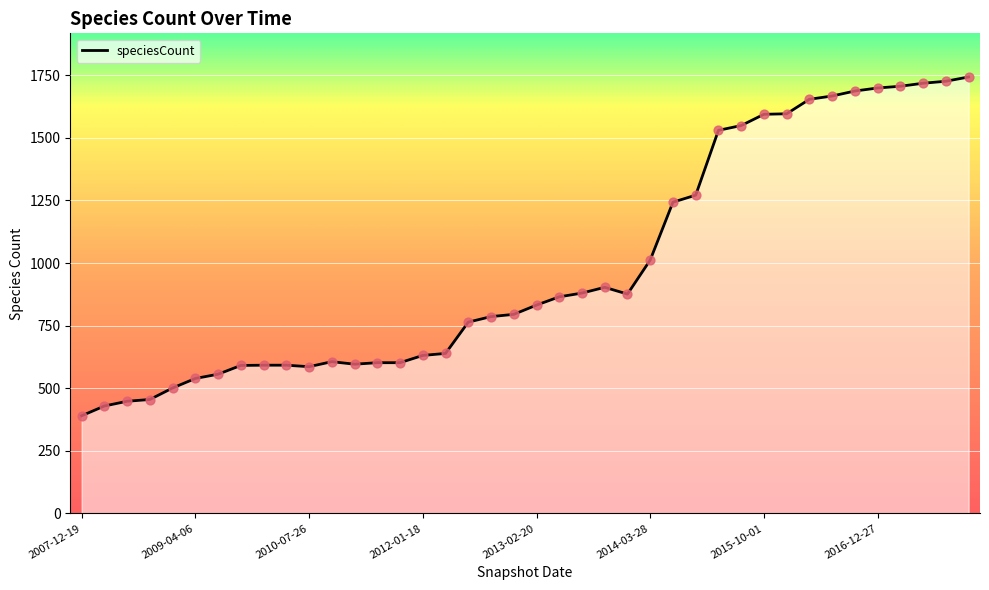

What is the greatest value displayed?

1743